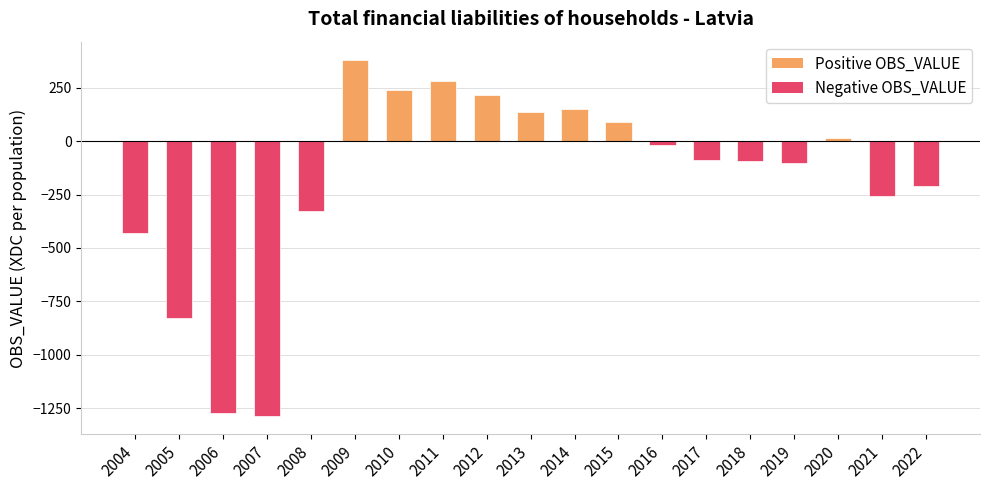

Which label corresponds to the largest value in the chart?

2009